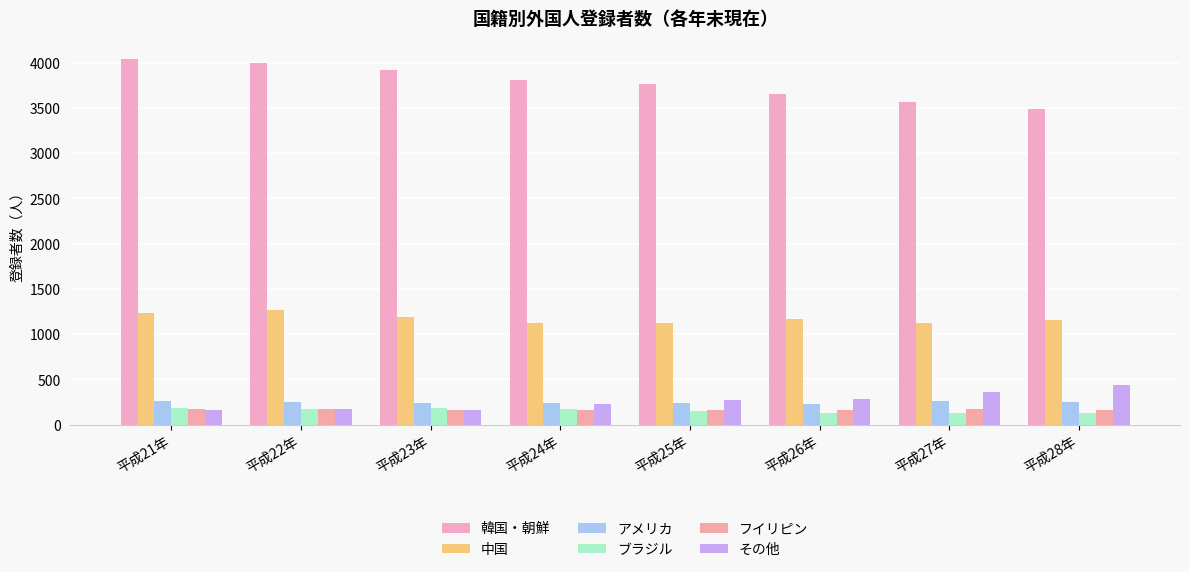

Reading right to left, list all the values displayed in this chart.

韓国・朝鮮: 平成28年=3484	平成27年=3560	平成26年=3653	平成25年=3760	平成24年=3807	平成23年=3913	平成22年=3994	平成21年=4038
中国: 平成28年=1159	平成27年=1121	平成26年=1165	平成25年=1121	平成24年=1127	平成23年=1193	平成22年=1270	平成21年=1237
アメリカ: 平成28年=253	平成27年=261	平成26年=223	平成25年=241	平成24年=242	平成23年=244	平成22年=252	平成21年=256
ブラジル: 平成28年=132	平成27年=132	平成26年=129	平成25年=149	平成24年=169	平成23年=178	平成22年=173	平成21年=179
フイリピン: 平成28年=160	平成27年=167	平成26年=158	平成25年=166	平成24年=162	平成23年=156	平成22年=171	平成21年=169
その他: 平成28年=441	平成27年=362	平成26年=287	平成25年=273	平成24年=225	平成23年=161	平成22年=176	平成21年=159